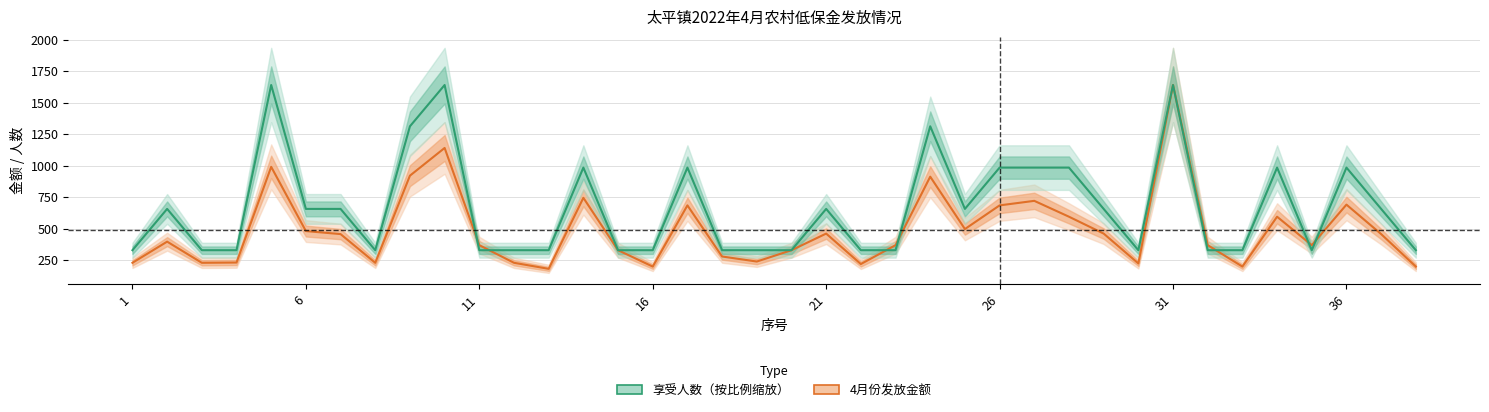

The 享受人数（按比例缩放） series shows 223 at 16. True or false?

False